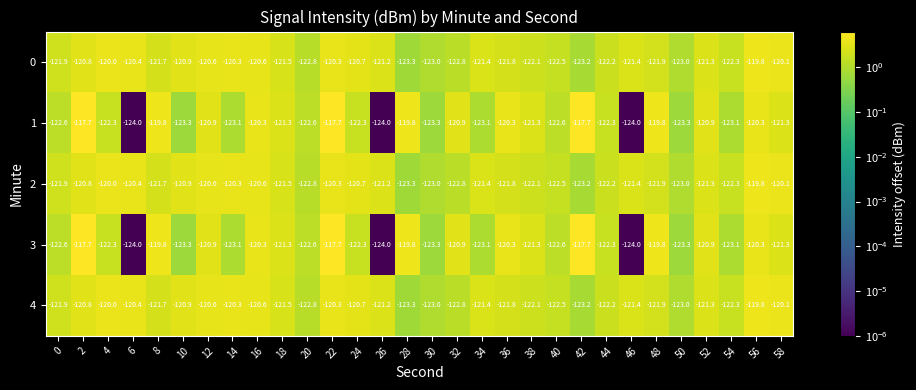

Count the number of data series in this chart.

5